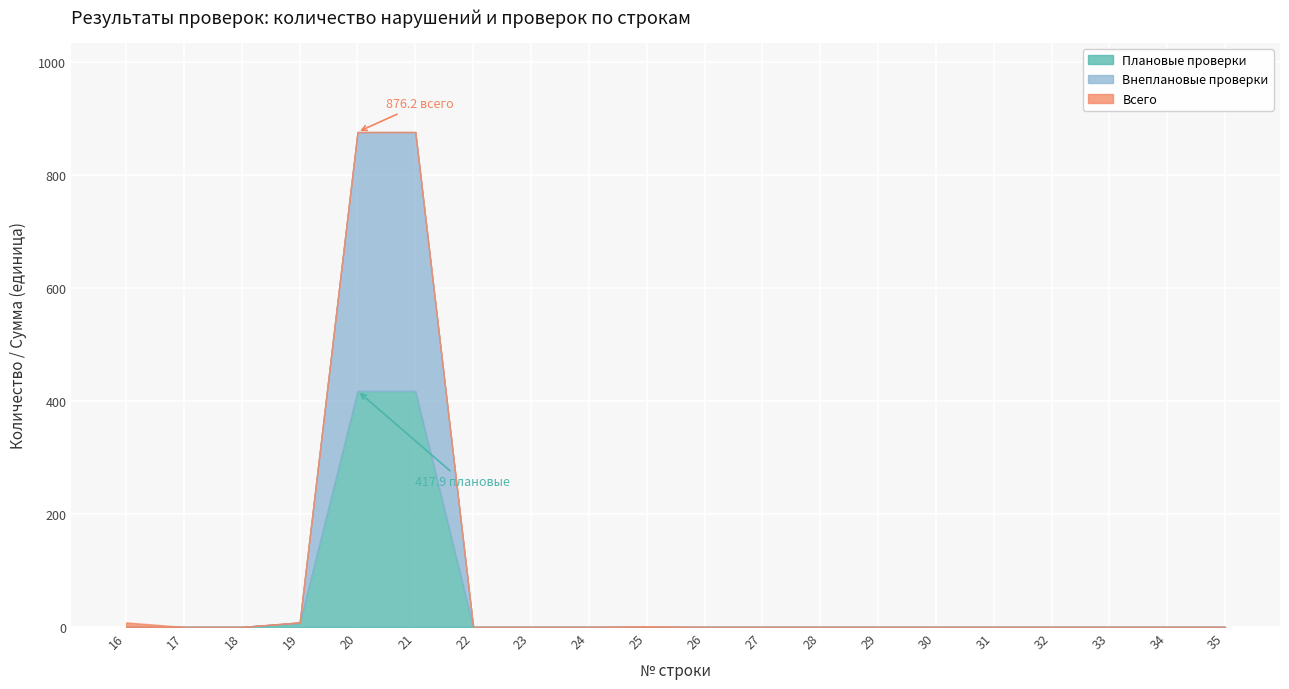

What is the difference between the maximum and minimum values in the Плановые проверки series?

417.9